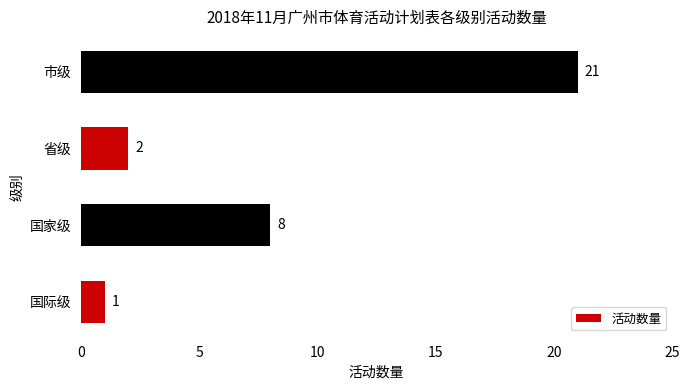

What is the difference between the second highest and second lowest values?

6